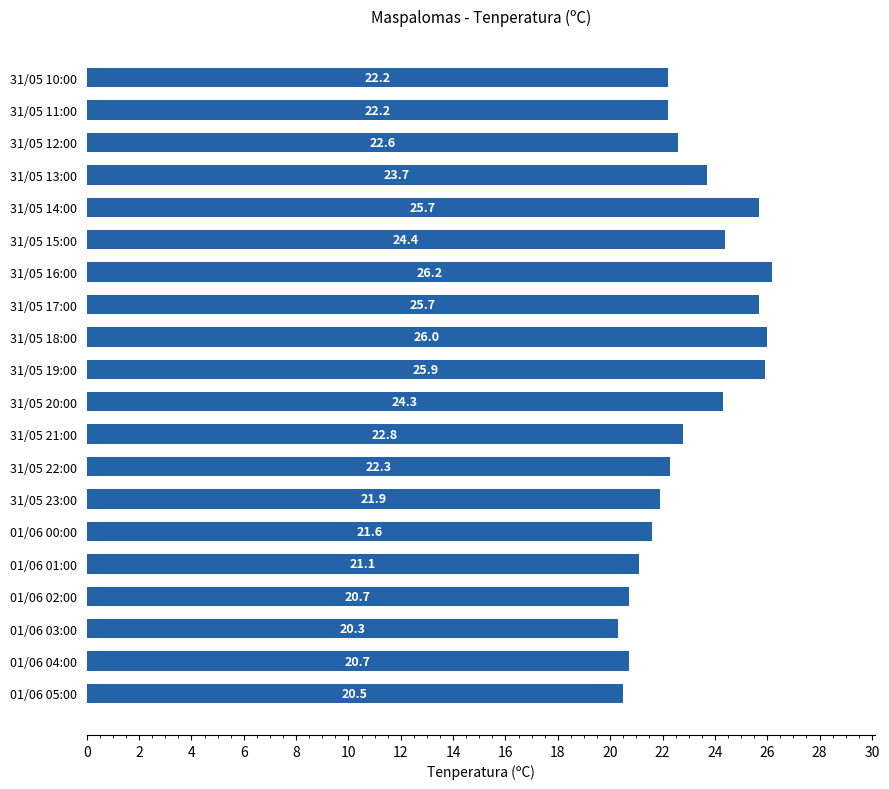

What is the change in value from 31/05 18:00 to 31/05 13:00?

-2.3